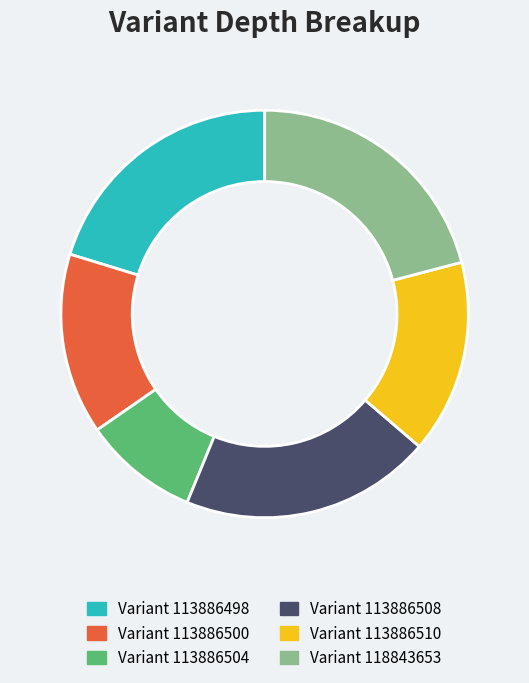

Is there any slice that represents more than half of the pie?

No